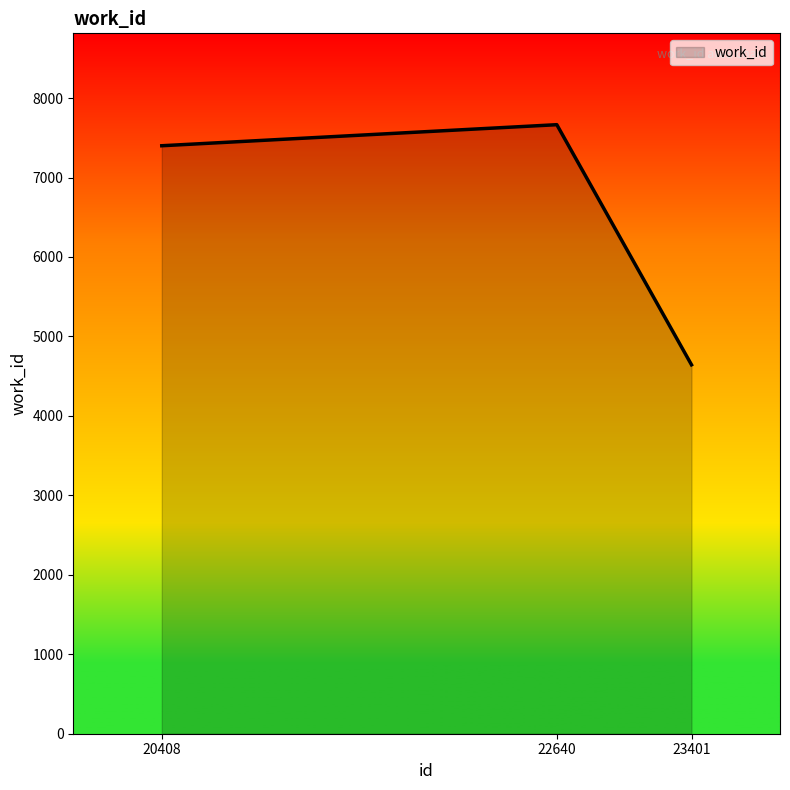

What is the change in value from 20408 to 22640?

+265